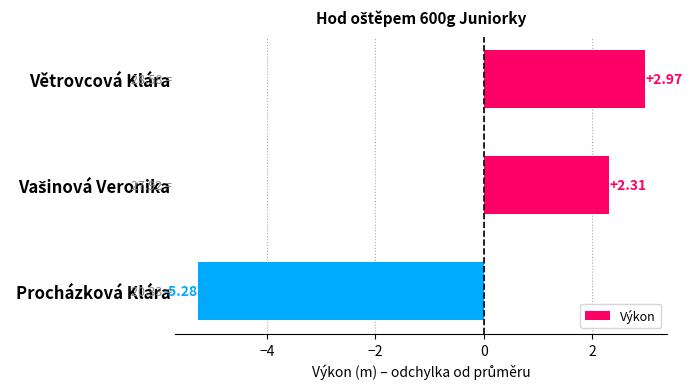

Which label corresponds to the largest value in the chart?

Větrovcová Klára